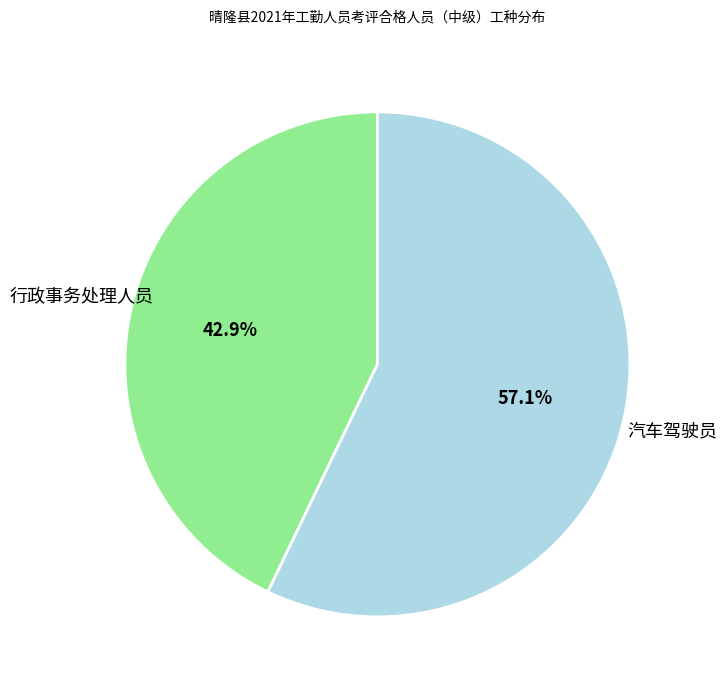

Is there a majority slice in this chart?

Yes